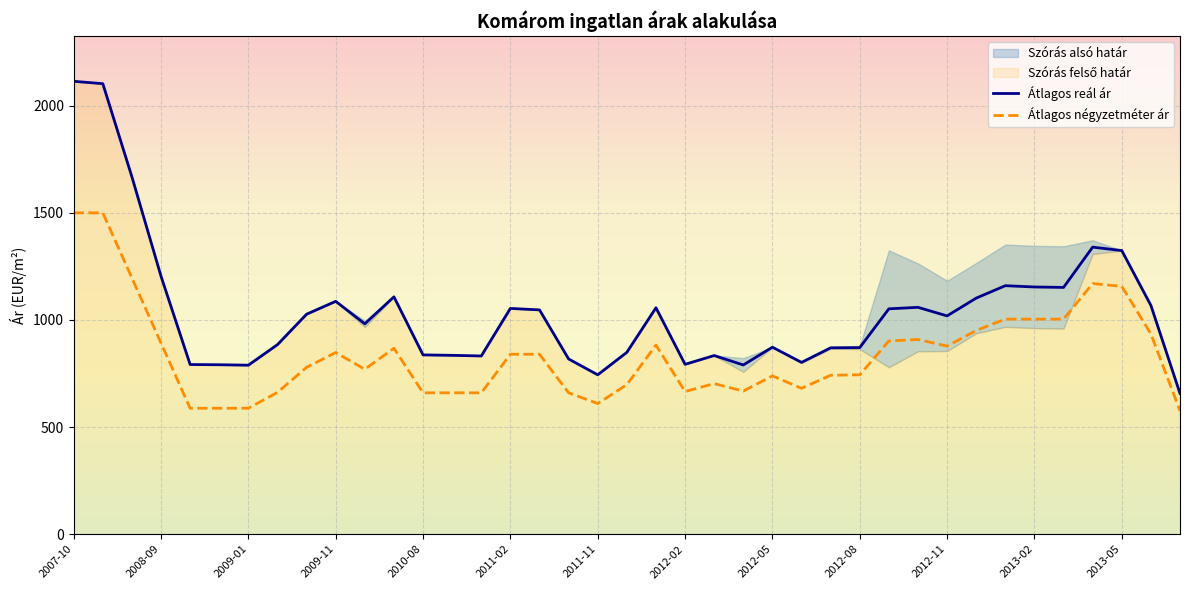

What is the minimum value for Átlagos négyzetméter ár?

576